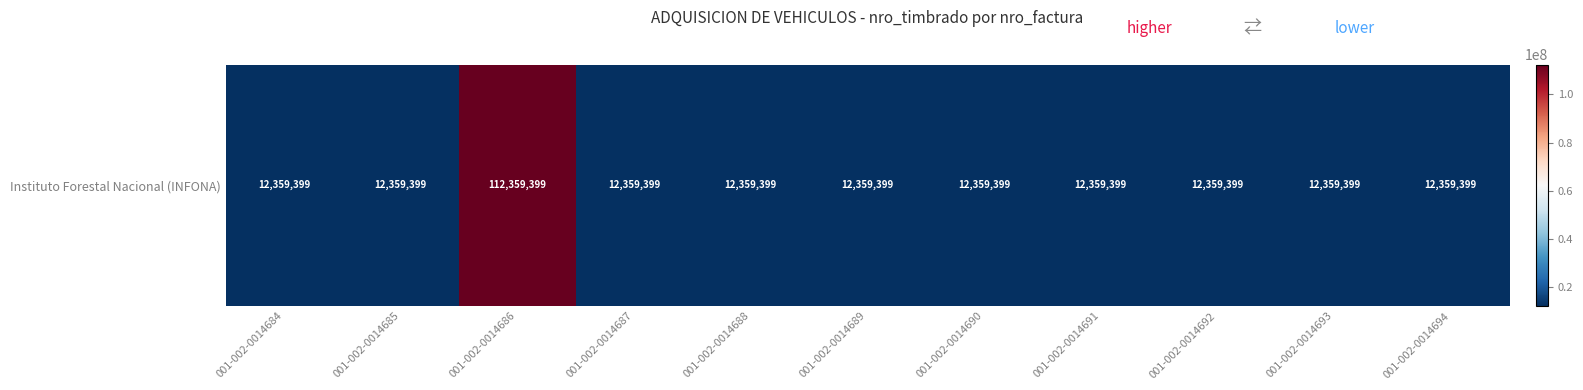

What is the average value?

21450308